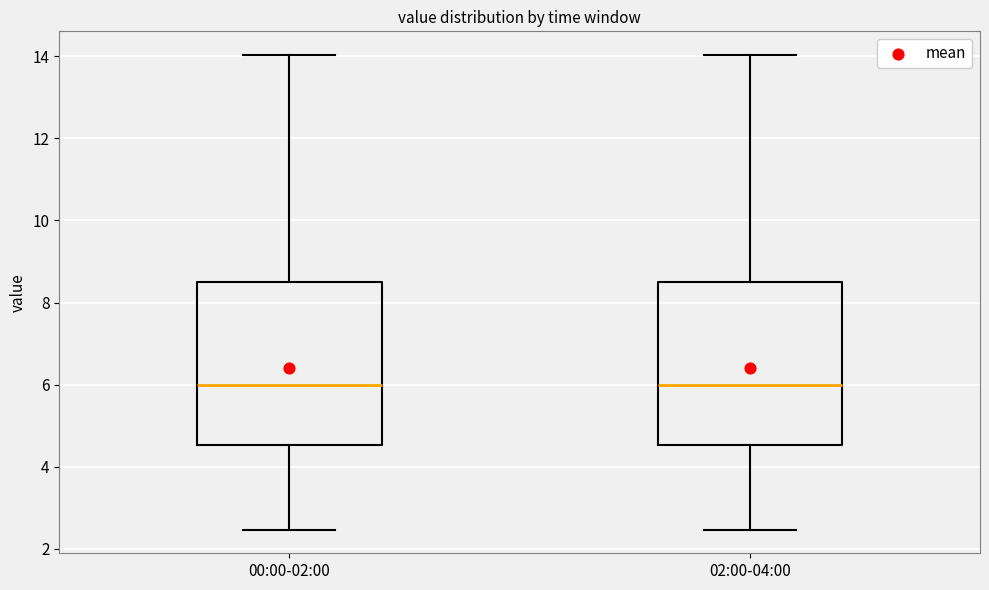

Where does the upper whisker of the box for 02:00-04:00 end on the y-axis? The values are not printed on the chart, so give them approximately, as read against the axis.

14.0